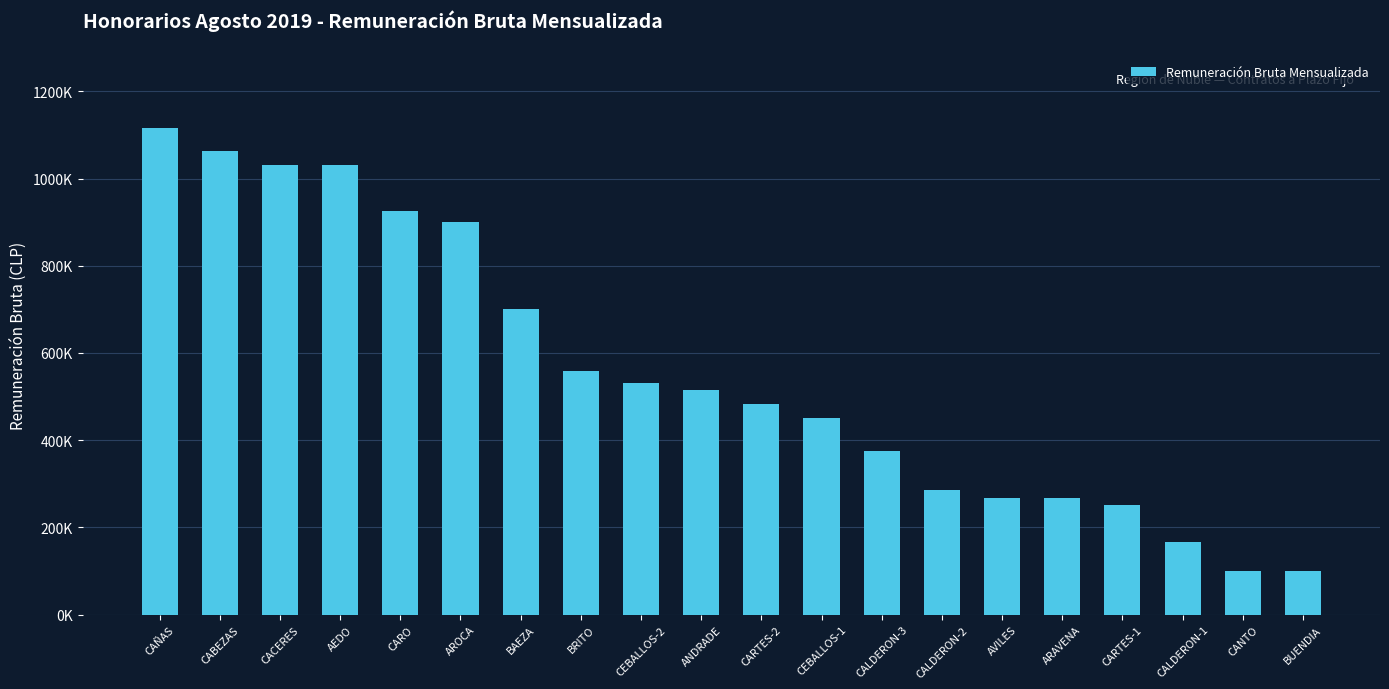

Are the bars horizontal?

No